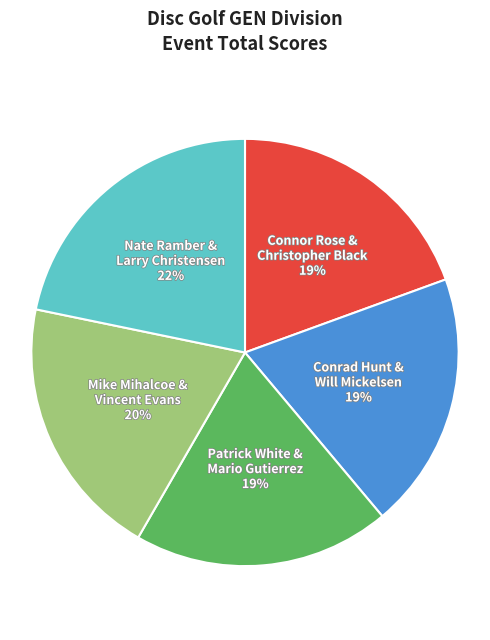

Is it true that Conrad Hunt & Will Mickelsen 19% is 19% of the pie?

True